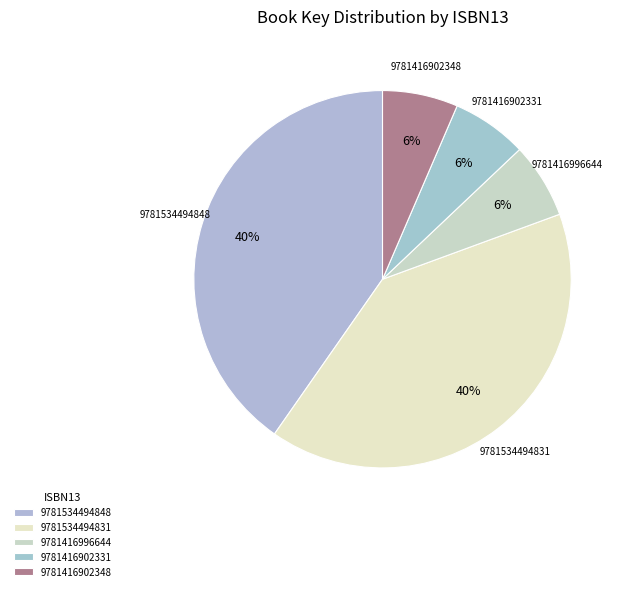

Count the number of slices in the pie.

5